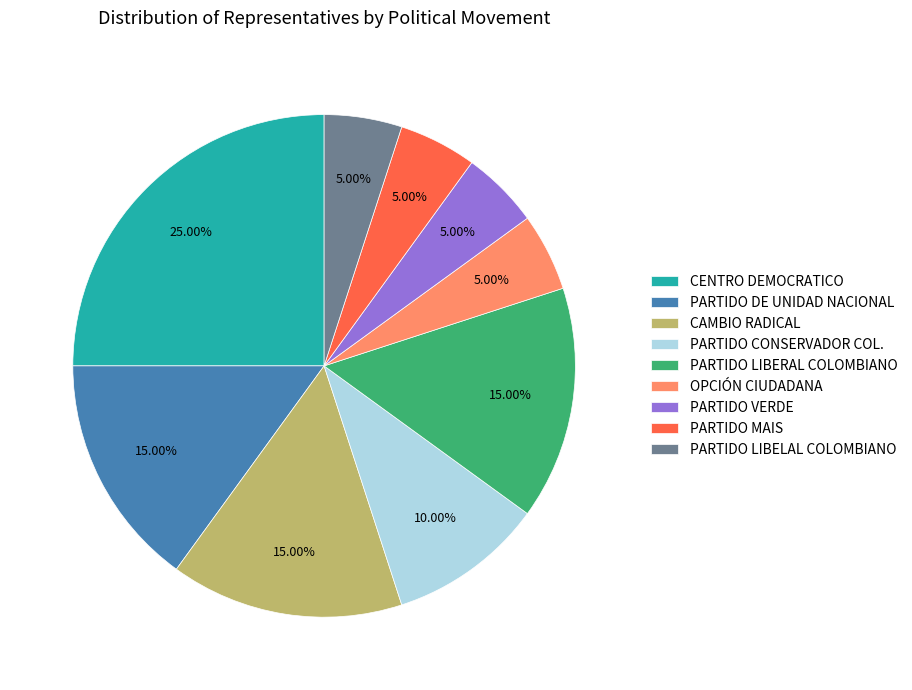

To the nearest percent, what portion does OPCIÓN CIUDADANA represent?

5%